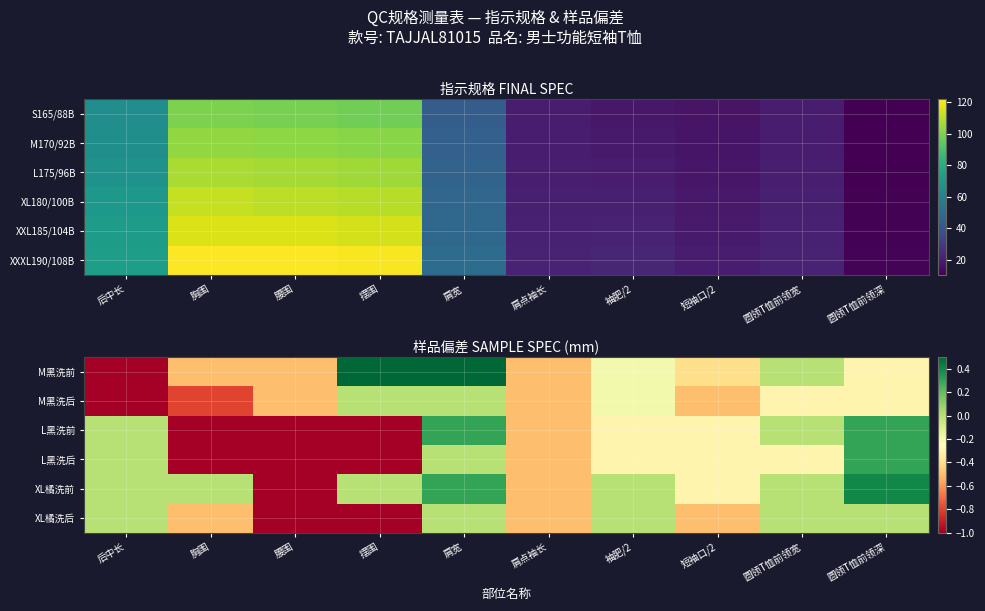

Reading right to left, extract all data points from this chart.

M黑洗前: 圆领T恤前领深=-0.3	圆领T恤前领宽=0.0	短袖口/2=-0.4	袖肥/2=-0.2	肩点袖长=-0.5	肩宽=0.5	摆围=0.5	腰围=-0.5	胸围=-0.5	后中长=-1.0
M黑洗后: 圆领T恤前领深=-0.3	圆领T恤前领宽=-0.3	短袖口/2=-0.5	袖肥/2=-0.2	肩点袖长=-0.5	肩宽=0.0	摆围=0.0	腰围=-0.5	胸围=-0.8	后中长=-1.0
L黑洗前: 圆领T恤前领深=0.3	圆领T恤前领宽=0.0	短袖口/2=-0.3	袖肥/2=-0.3	肩点袖长=-0.5	肩宽=0.3	摆围=-1.0	腰围=-1.0	胸围=-1.0	后中长=0.0
L黑洗后: 圆领T恤前领深=0.3	圆领T恤前领宽=-0.3	短袖口/2=-0.3	袖肥/2=-0.3	肩点袖长=-0.5	肩宽=0.0	摆围=-1.0	腰围=-1.0	胸围=-1.0	后中长=0.0
XL橘洗前: 圆领T恤前领深=0.4	圆领T恤前领宽=0.0	短袖口/2=-0.3	袖肥/2=0.0	肩点袖长=-0.5	肩宽=0.3	摆围=0.0	腰围=-1.0	胸围=0.0	后中长=0.0
XL橘洗后: 圆领T恤前领深=0.0	圆领T恤前领宽=0.0	短袖口/2=-0.5	袖肥/2=0.0	肩点袖长=-0.5	肩宽=0.0	摆围=-1.0	腰围=-1.0	胸围=-0.5	后中长=0.0